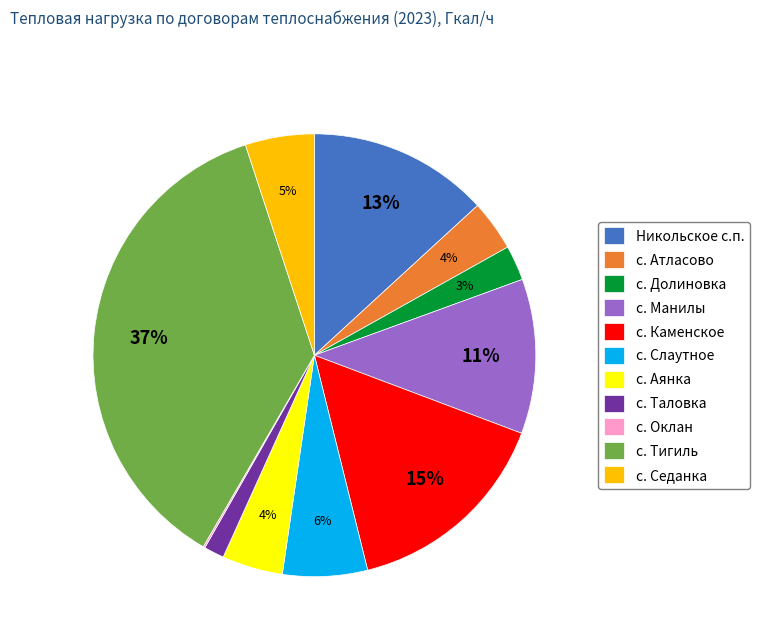

Which category has the biggest portion of the pie?

с. Тигиль